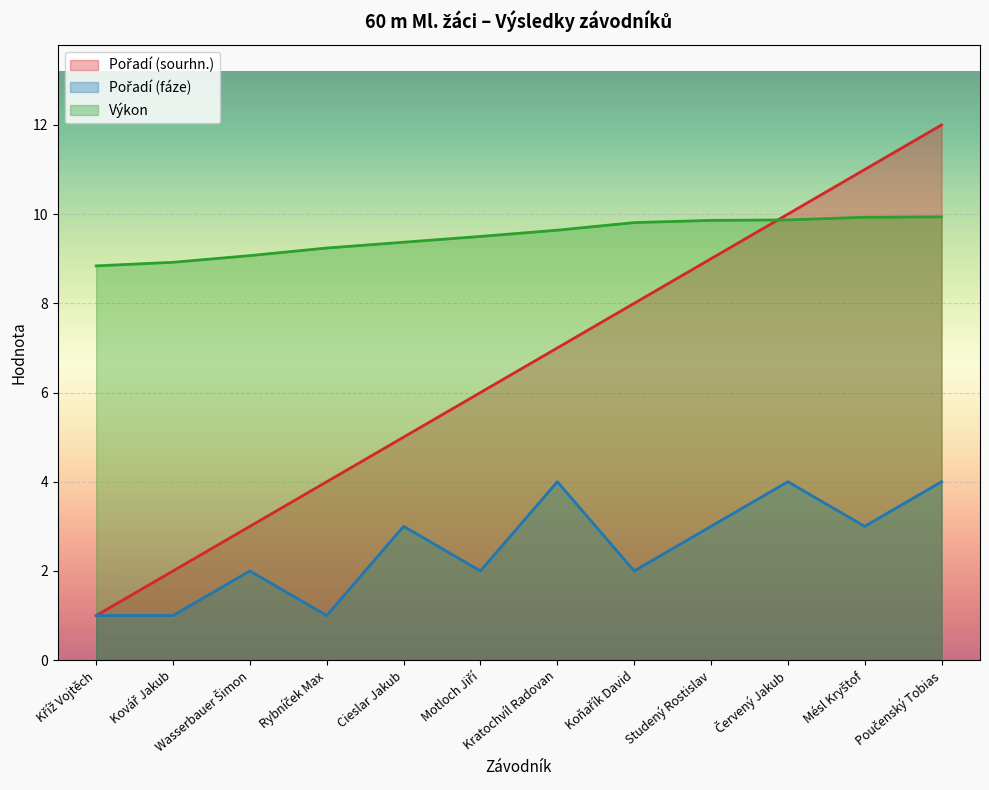

What is the approximate value of Pořadí (fáze) at Studený Rostislav?

3.0